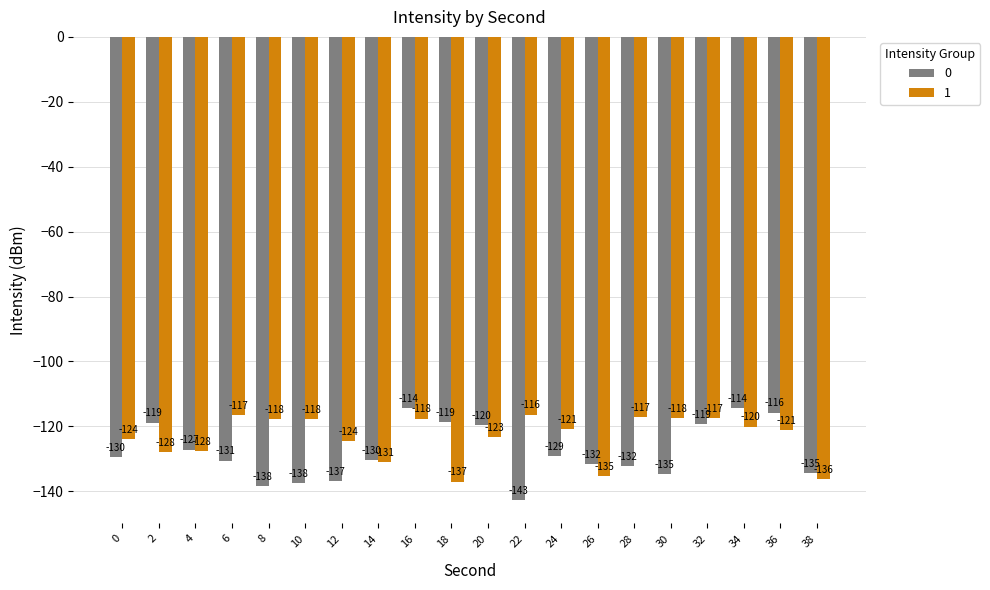

What is the average value of the 1 series?

-123.3